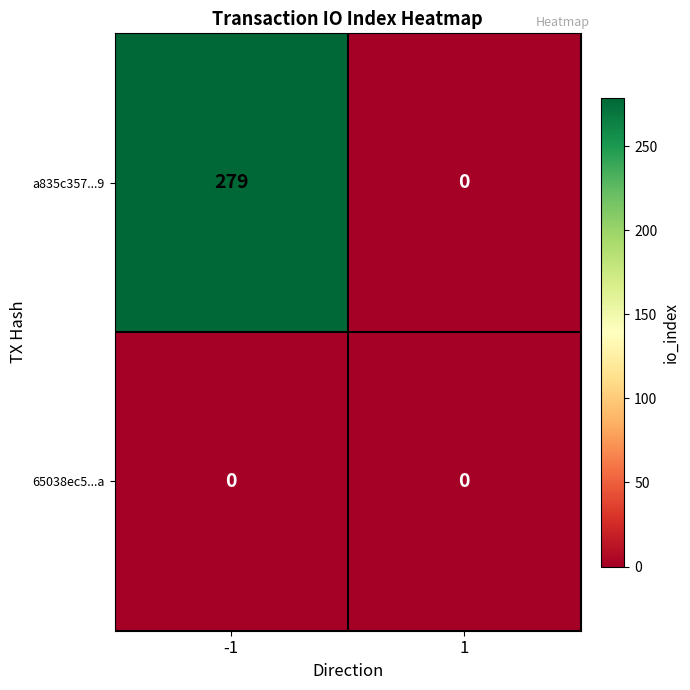

At how many categories does at least one series exceed 251?

1